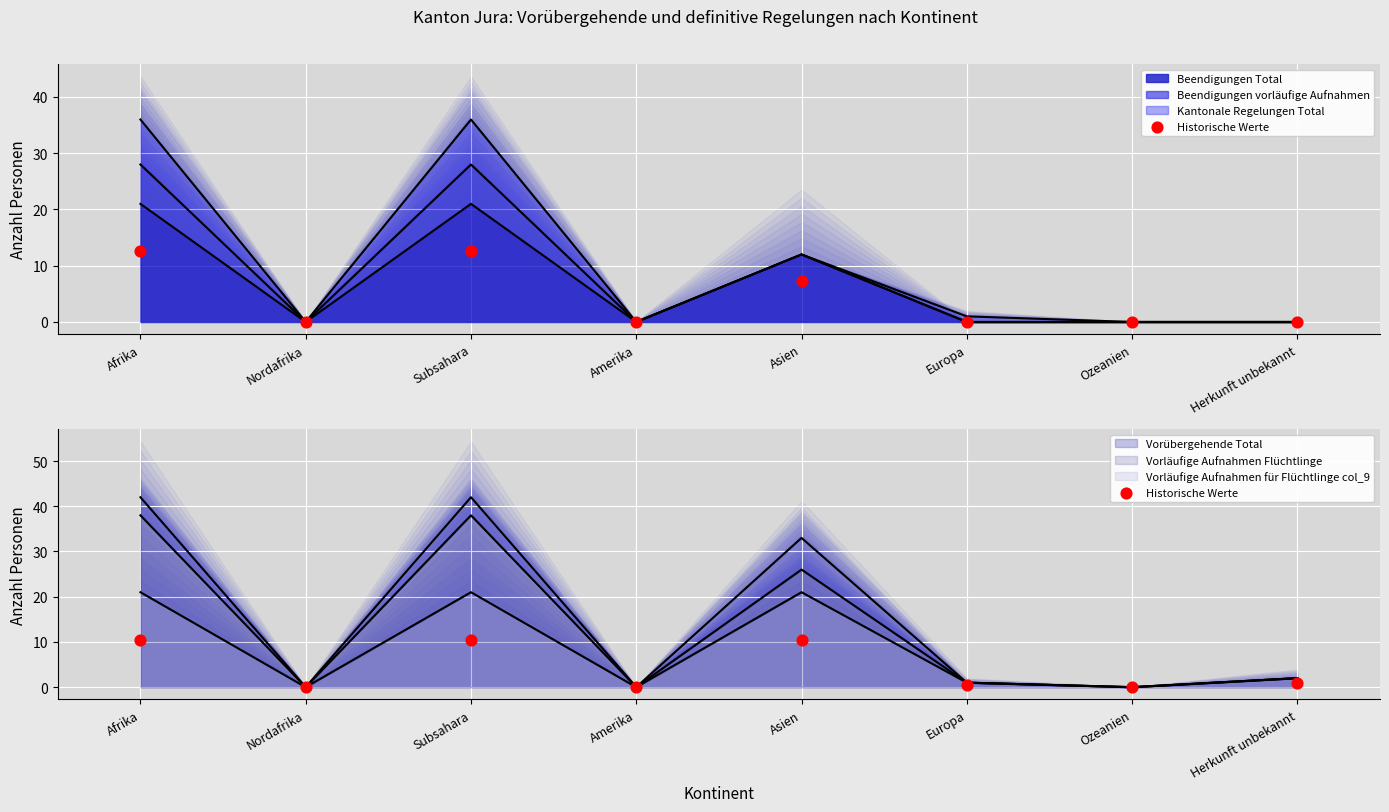

What is the change in value from Amerika to Herkunft unbekannt?

+1.0